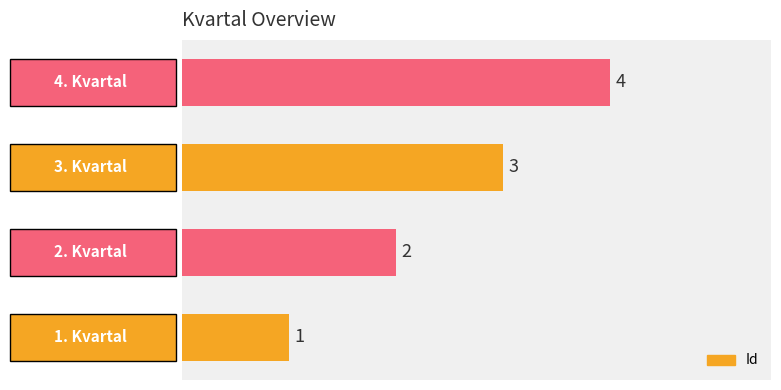

What is the sum of all values?

10